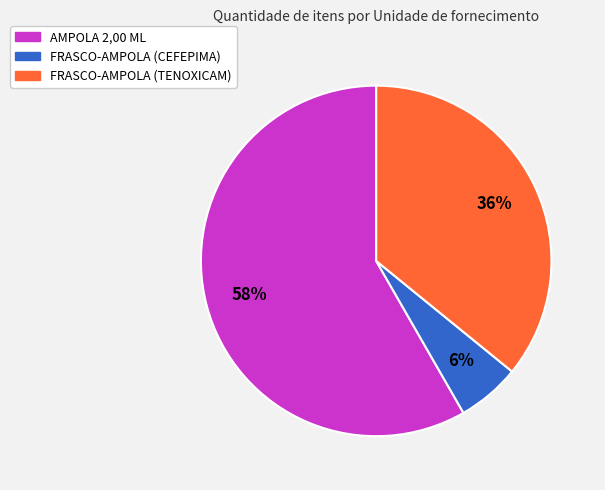

Which category has the biggest portion of the pie?

AMPOLA 2,00 ML